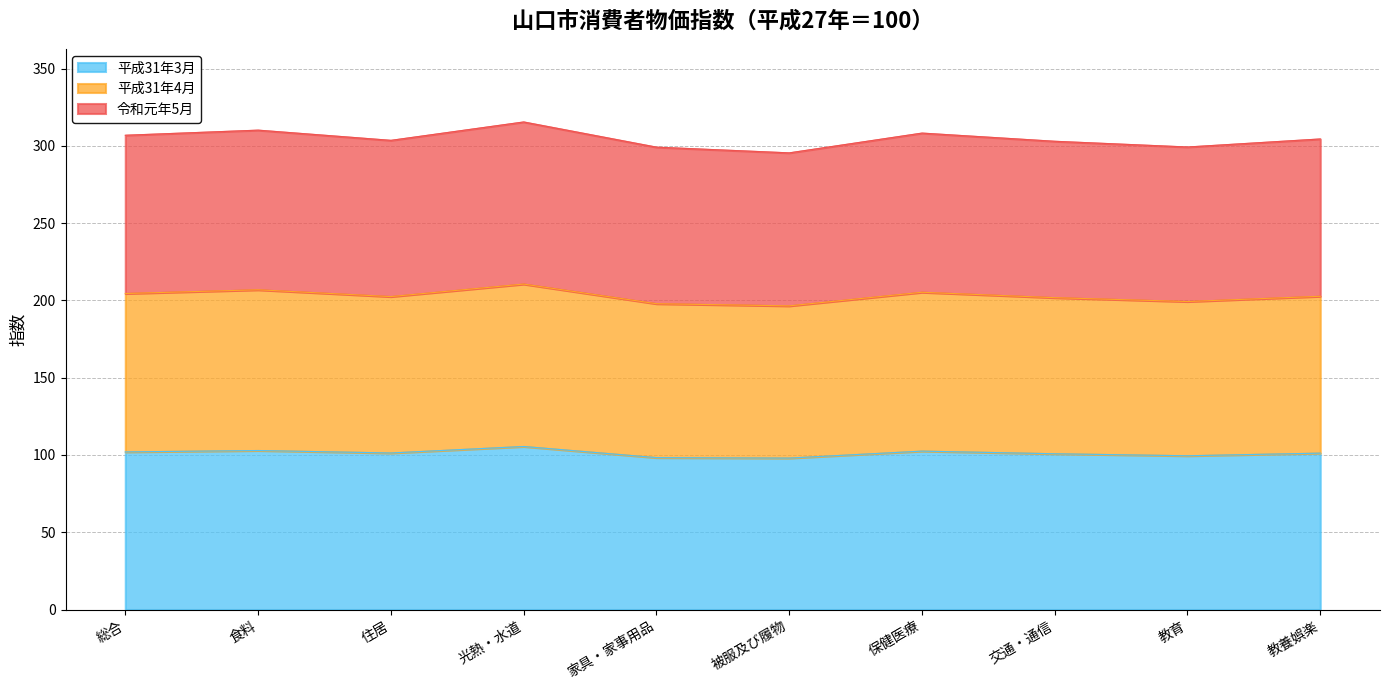

What is the minimum value for 平成31年3月?

98.0